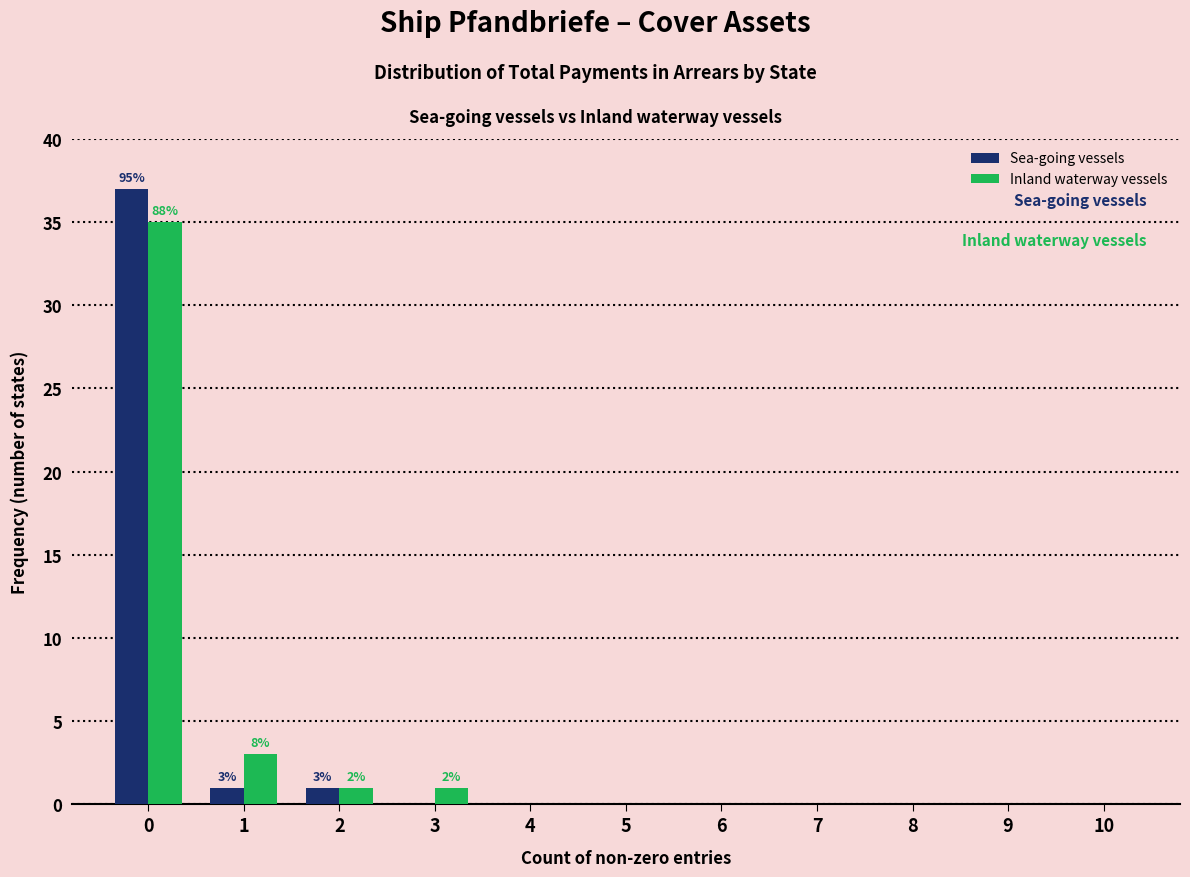

Reading left to right, what are all the values shown in this chart?

Sea-going vessels: 0=37	1=1	2=1	3=0	4=0	5=0	6=0	7=0	8=0	9=0	10=0
Inland waterway vessels: 0=35	1=3	2=1	3=1	4=0	5=0	6=0	7=0	8=0	9=0	10=0